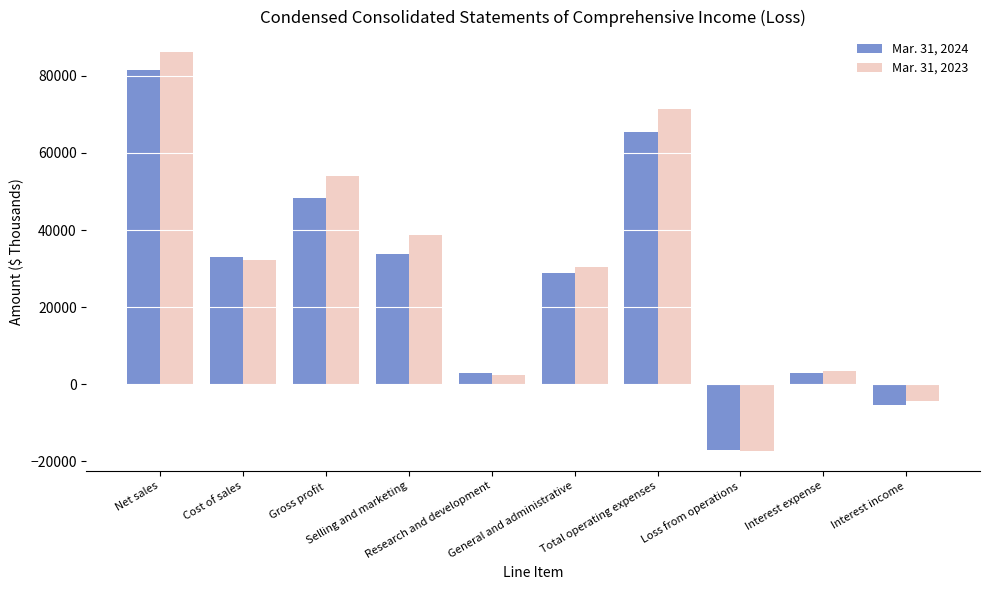

Which label corresponds to the smallest value in the chart?

Loss from operations